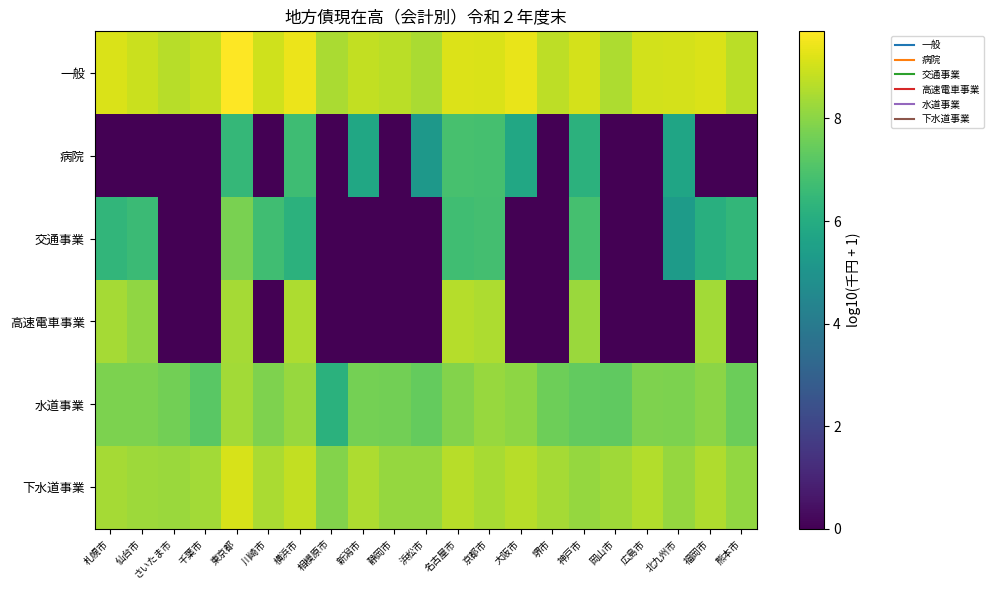

List the series in order of their peak value, lowest first.

病院, 交通事業, 水道事業, 高速電車事業, 下水道事業, 一般